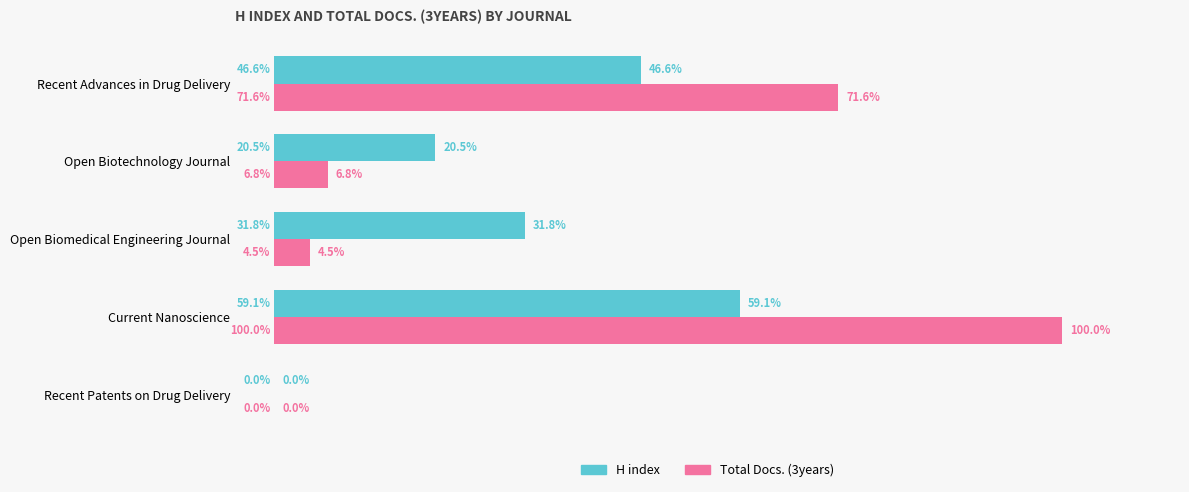

At which label is Total Docs. (3years) closest to 50?

Recent Advances in Drug Delivery